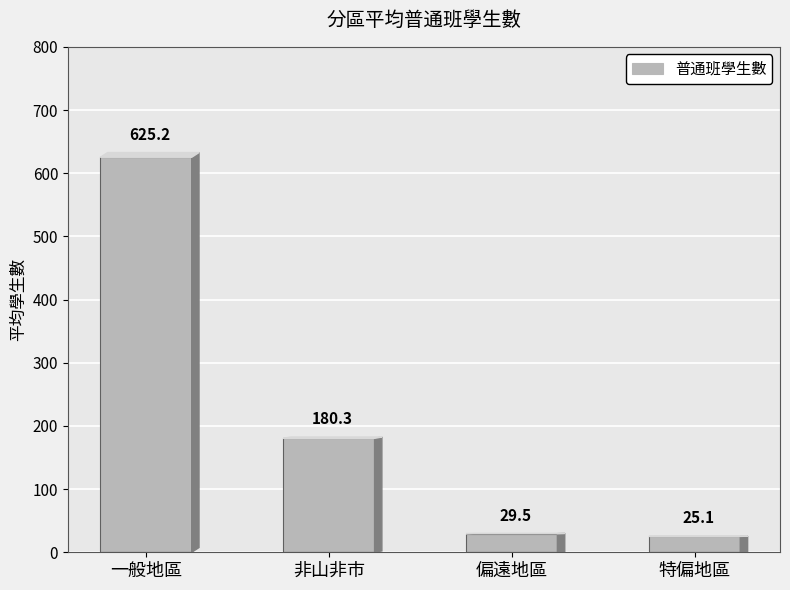

How many bars are there in total?

4